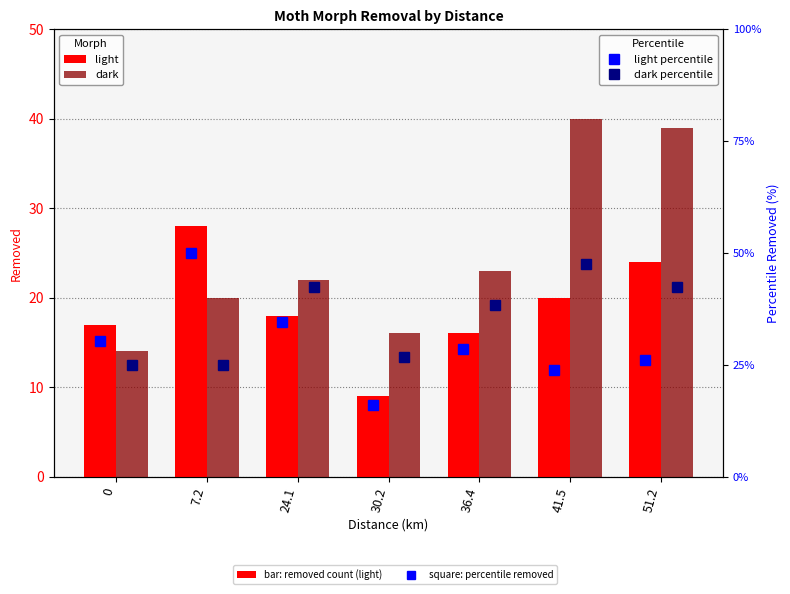

What are all the series names shown in the legend?

light, dark, light percentile, dark percentile